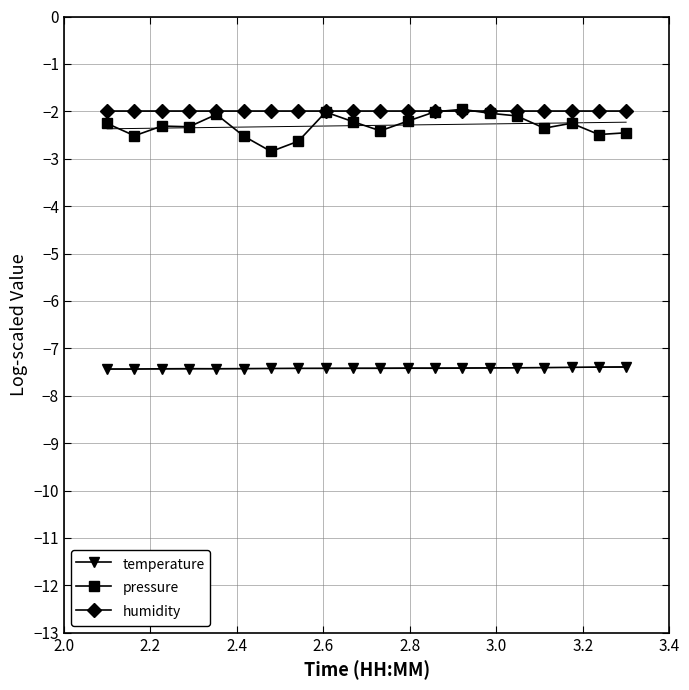

What is the lowest value of the humidity series?

-2.0